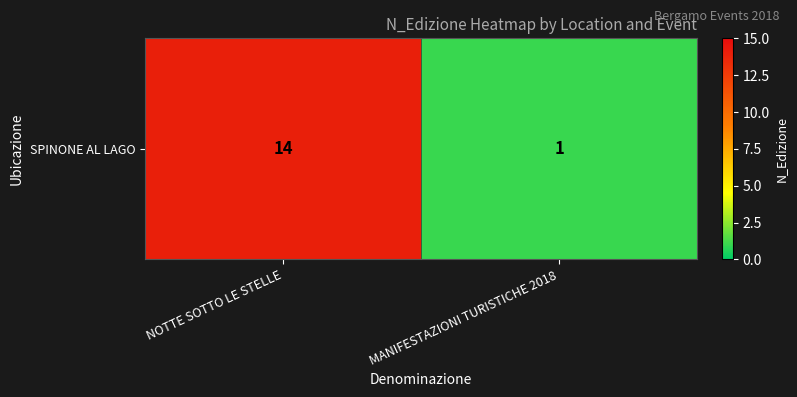

What is the change in value from NOTTE SOTTO LE STELLE to MANIFESTAZIONI TURISTICHE 2018?

-13